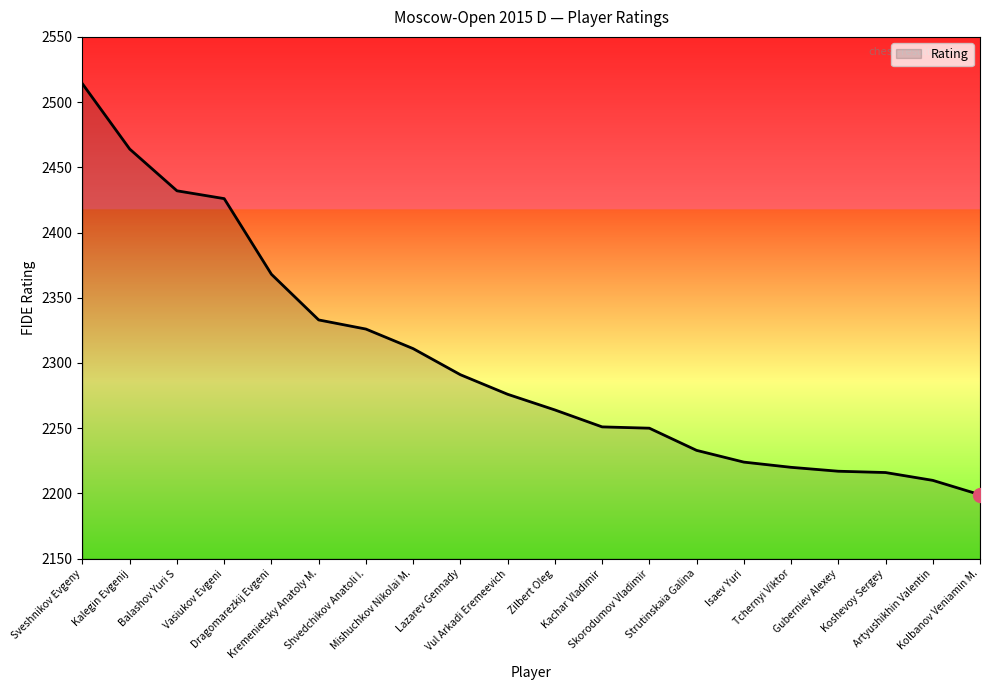

What is the minimum value shown in the chart?

2199